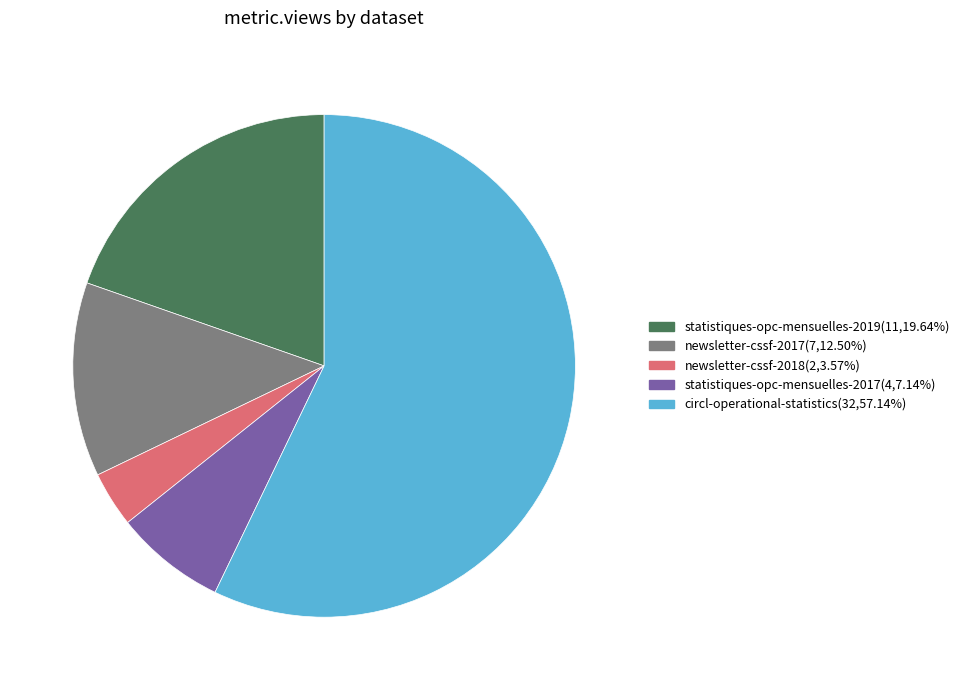

Which has a higher value, newsletter-cssf-2018 or statistiques-opc-mensuelles-2019?

statistiques-opc-mensuelles-2019